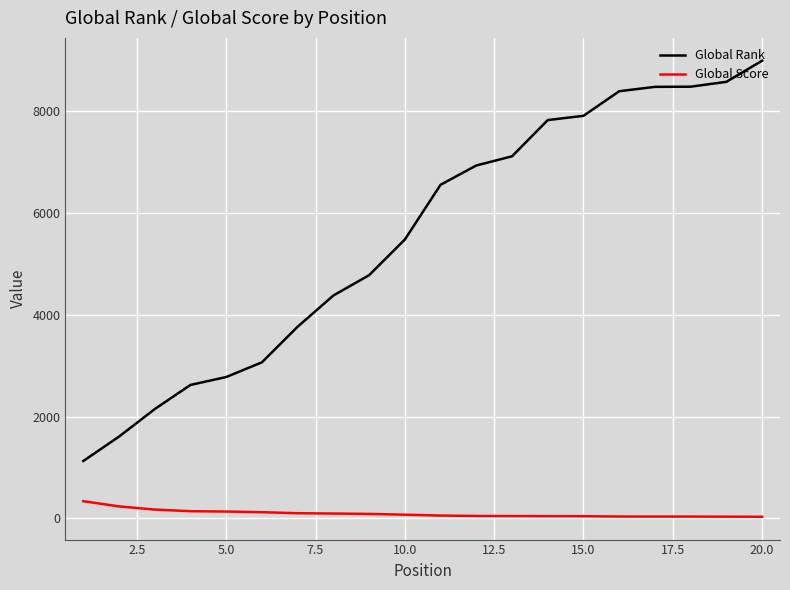

True or false: Global Score and Global Rank cross at least once.

False